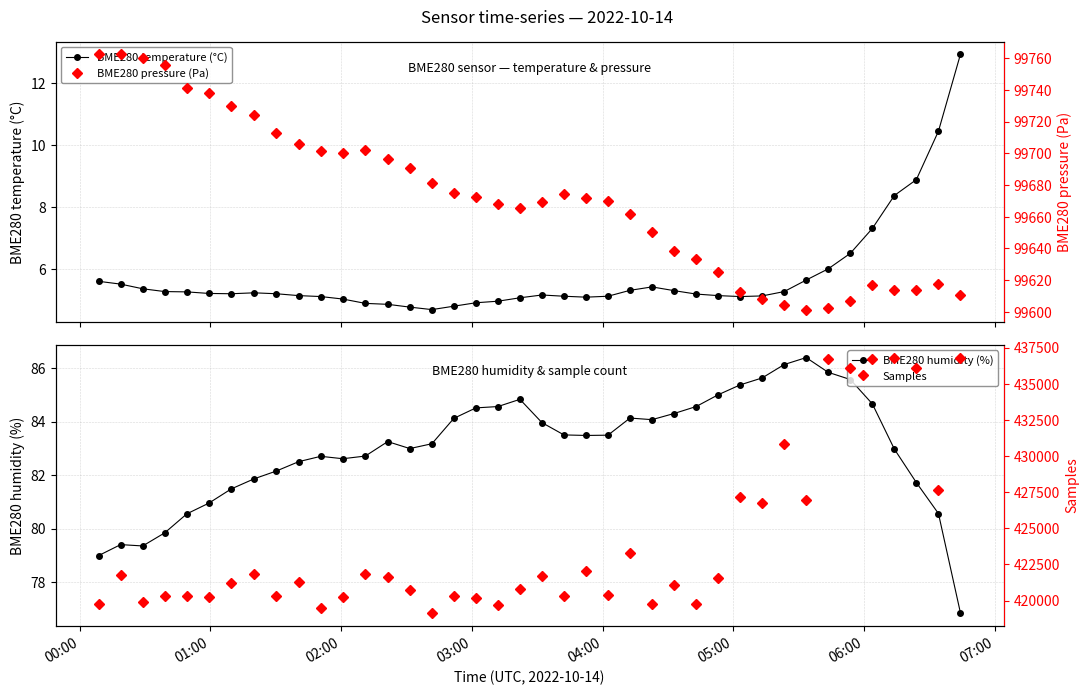

True or false: BME280 temperature (°C) has more than 0 points higher than both neighbors.

True